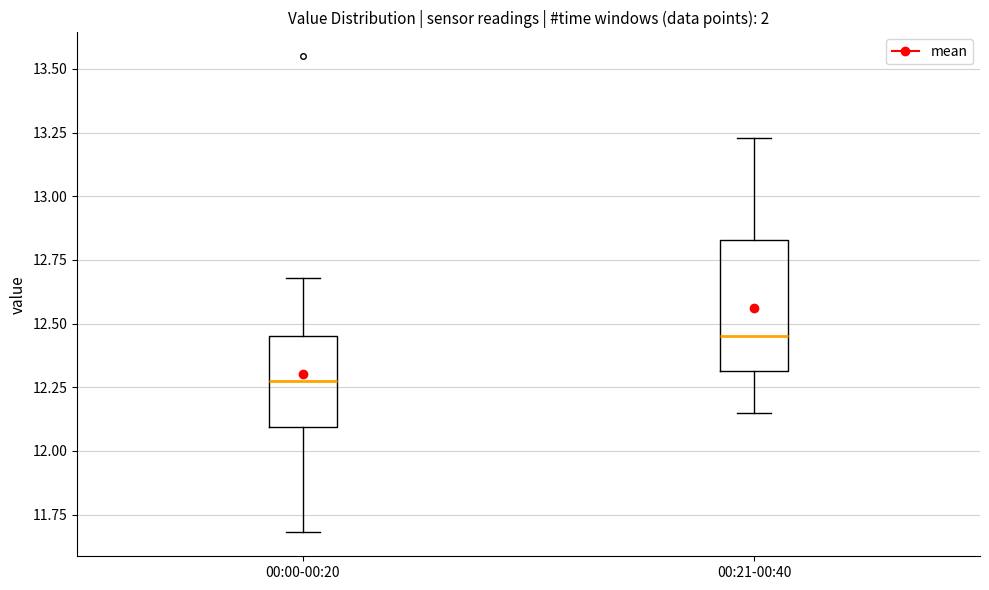

Reading left to right, read every box against the y-axis: the position of its median line, the range the box covers, and the ends of its whiskers. The values are not printed on the chart, so give them approximately, as read against the axis.

00:00-00:20: median 12.30, box 12.10 to 12.45, whiskers 11.70 to 12.70
00:21-00:40: median 12.45, box 12.30 to 12.85, whiskers 12.15 to 13.25